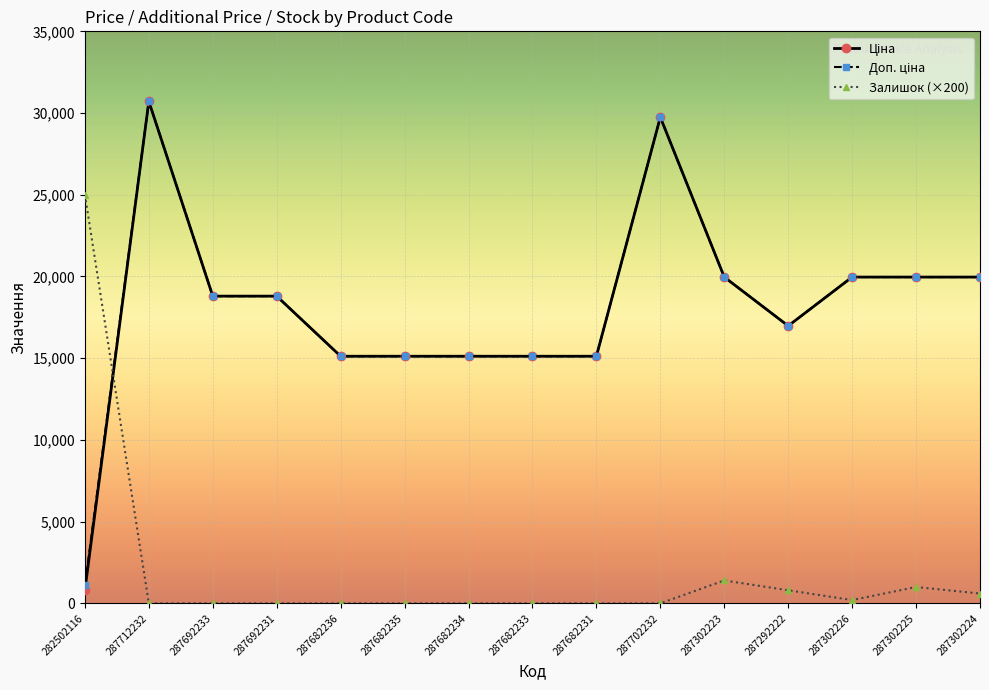

The Залишок (×200) series shows 0.0 at 287712232. True or false?

True